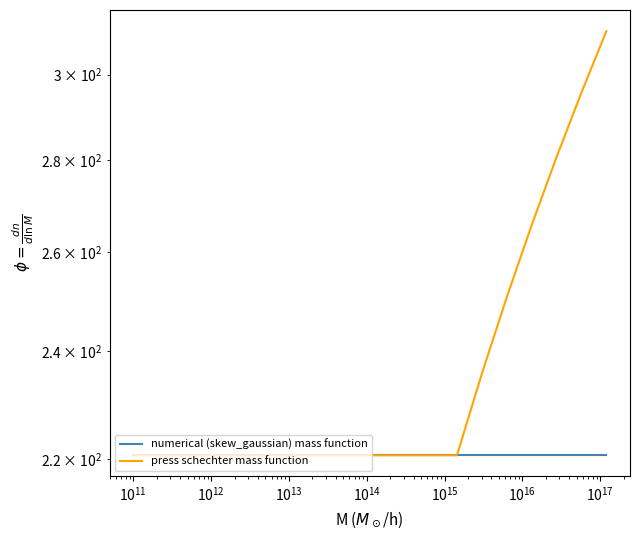

True or false: numerical (skew_gaussian) mass function has more than 2 interior local peaks.

False